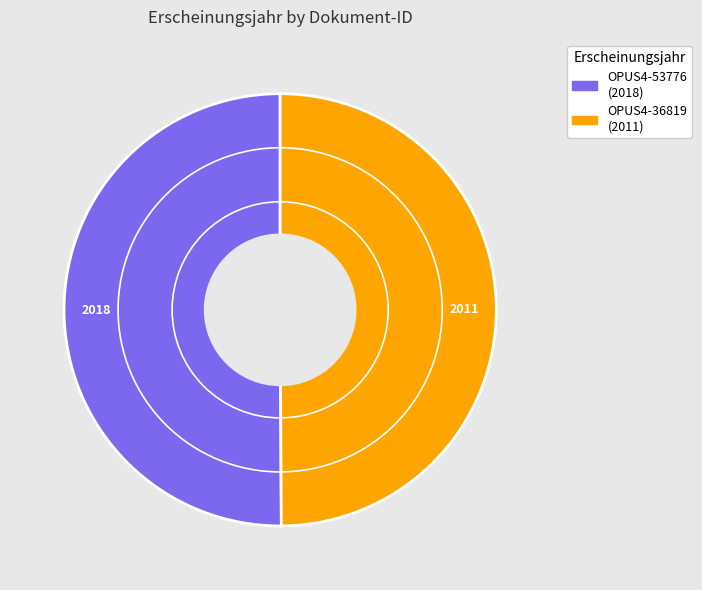

Is it true that OPUS4-53776 is 50% of the pie?

True